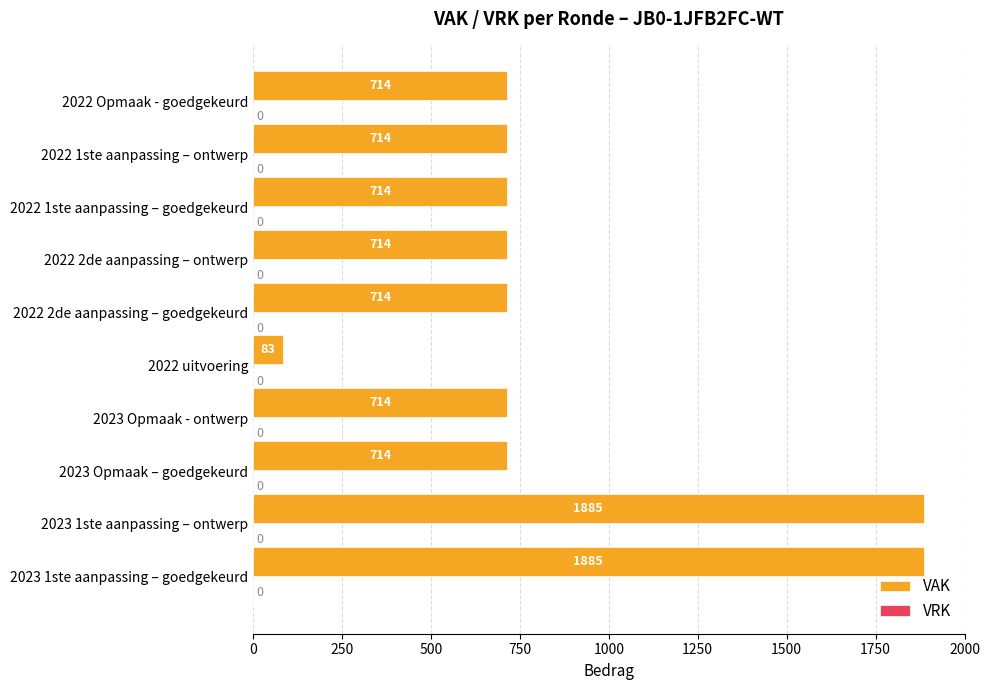

What is the minimum value shown in the chart?

83